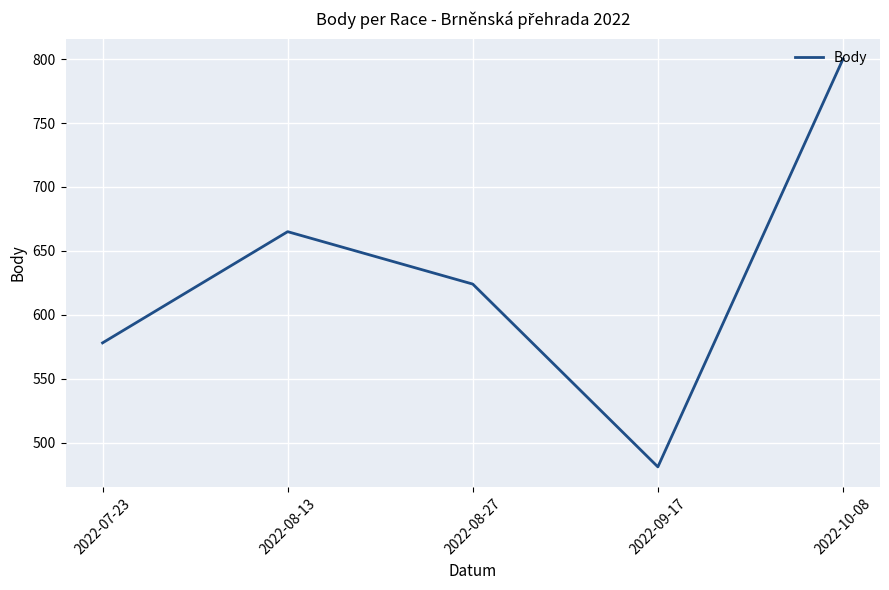

Approximately how many times larger is the value at 2022-08-27 compared to 2022-07-23?

1.1